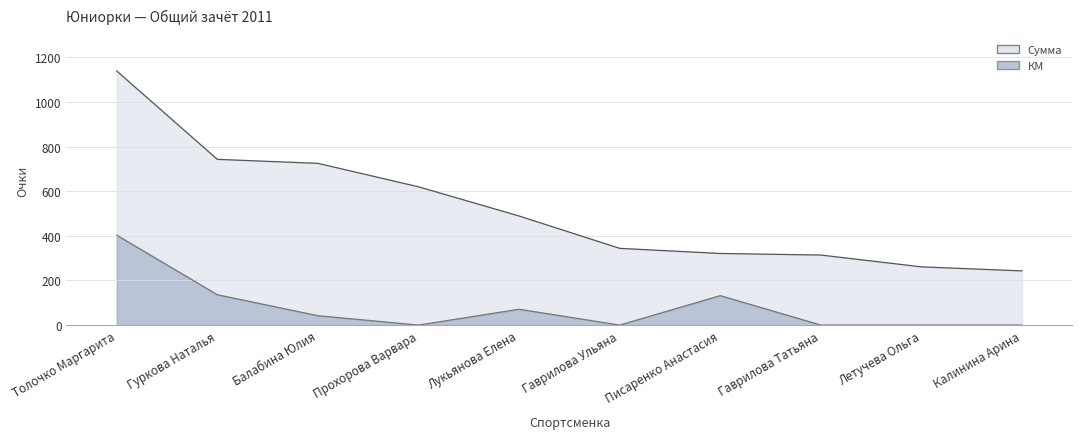

How many interior local valleys does the КМ series have?

2